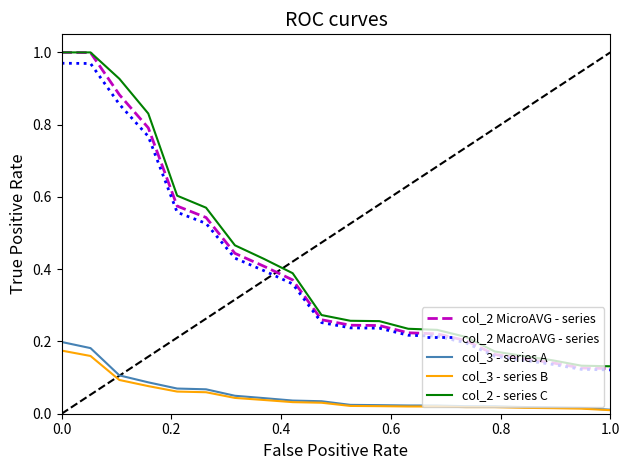

How many categories are shown in the chart?

20